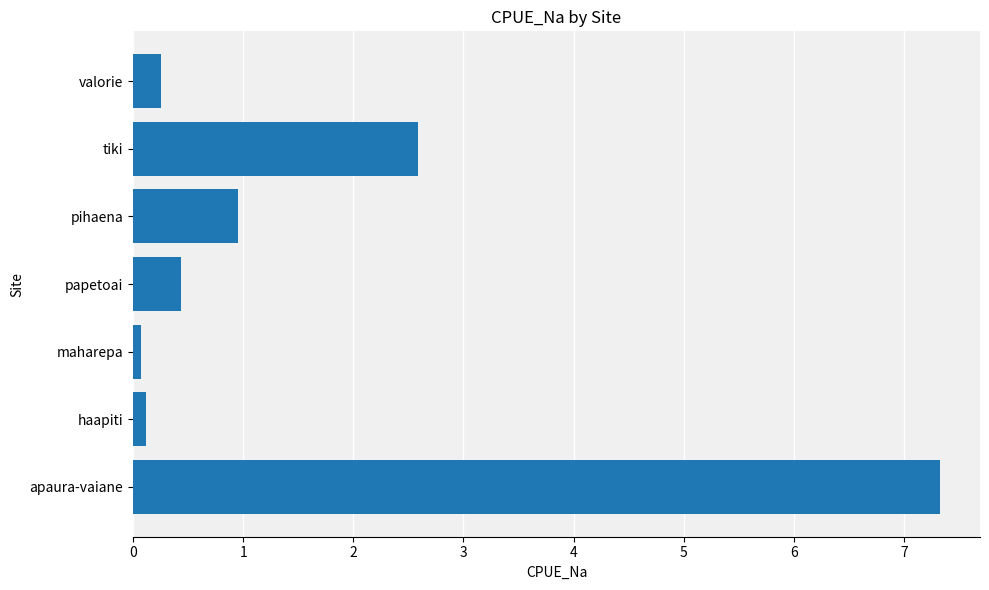

Are the bars horizontal?

Yes